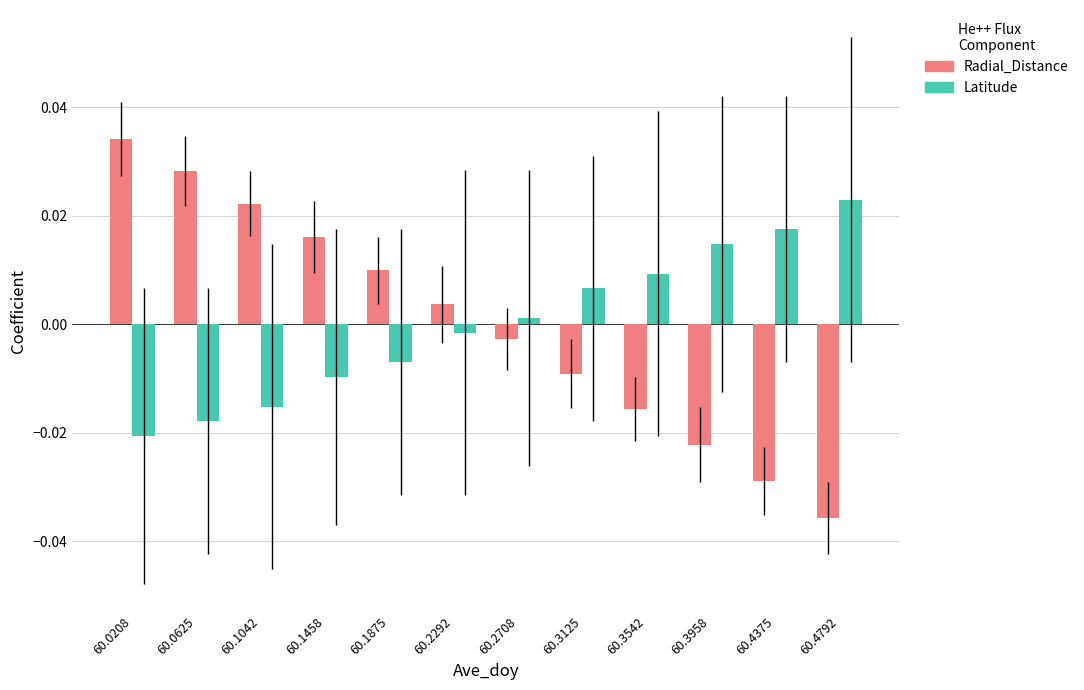

At which label does Radial_Distance reach its minimum?

60.4792